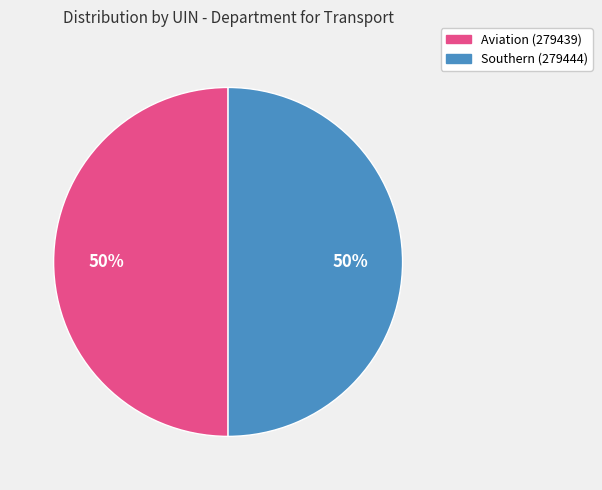

To the nearest percent, what portion does Southern (279444) represent?

50%